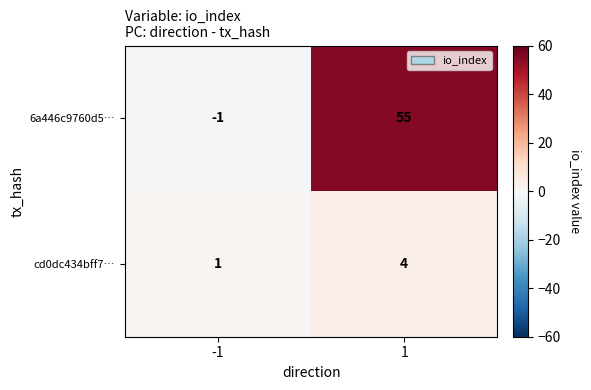

Count the number of categories in the chart.

2